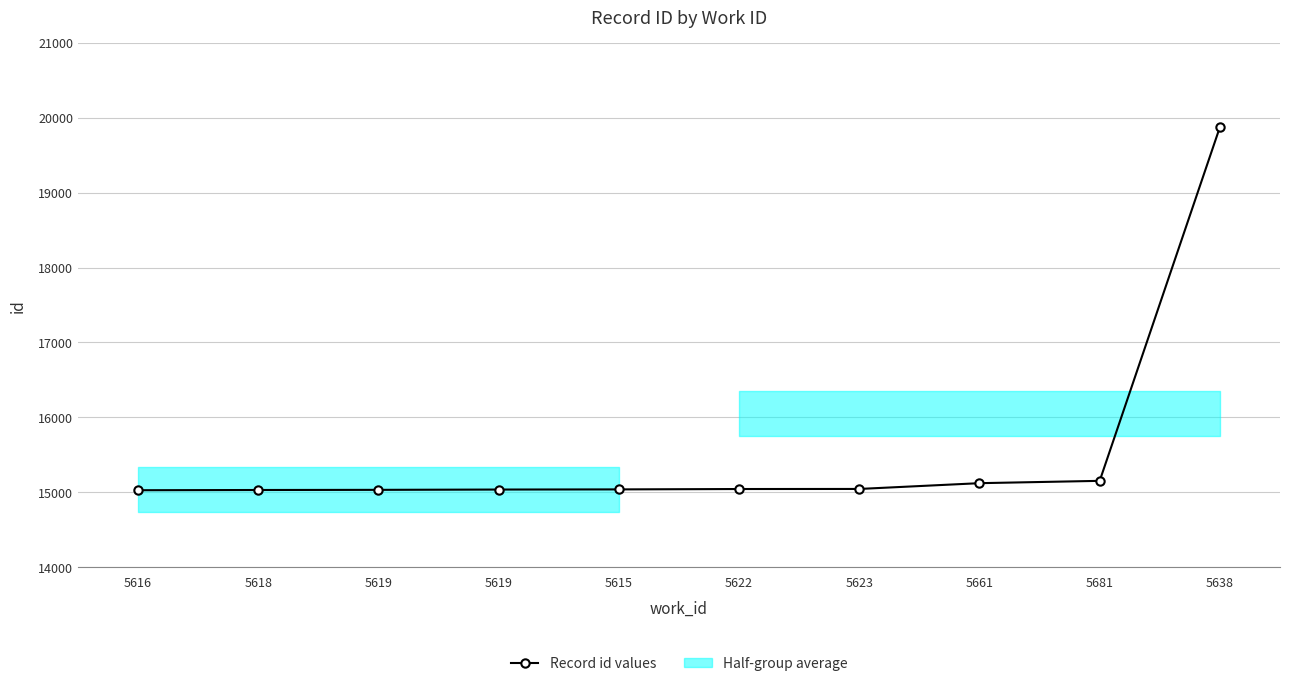

How many data points are above 15046?

4